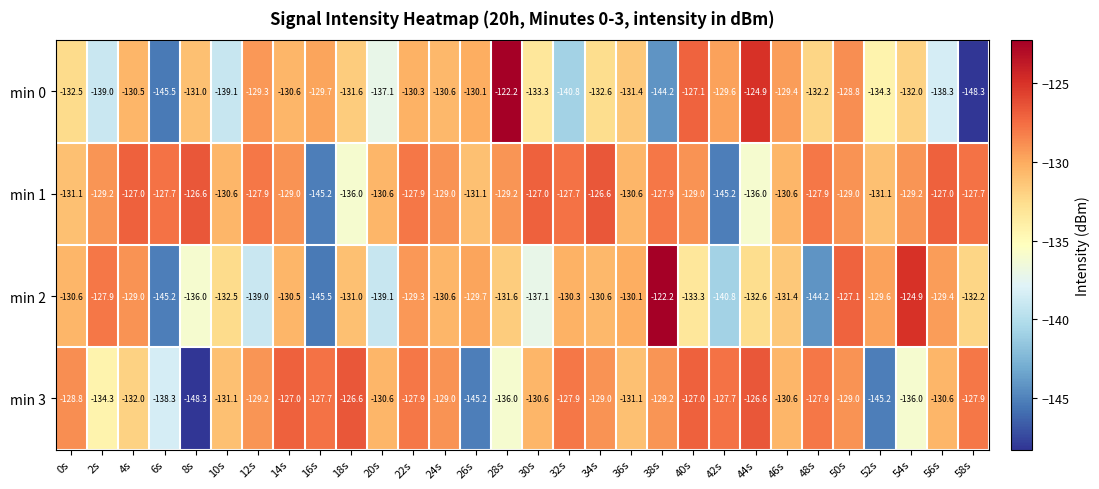

List the series in order of their overall mean, highest first.

min 1, min 3, min 2, min 0